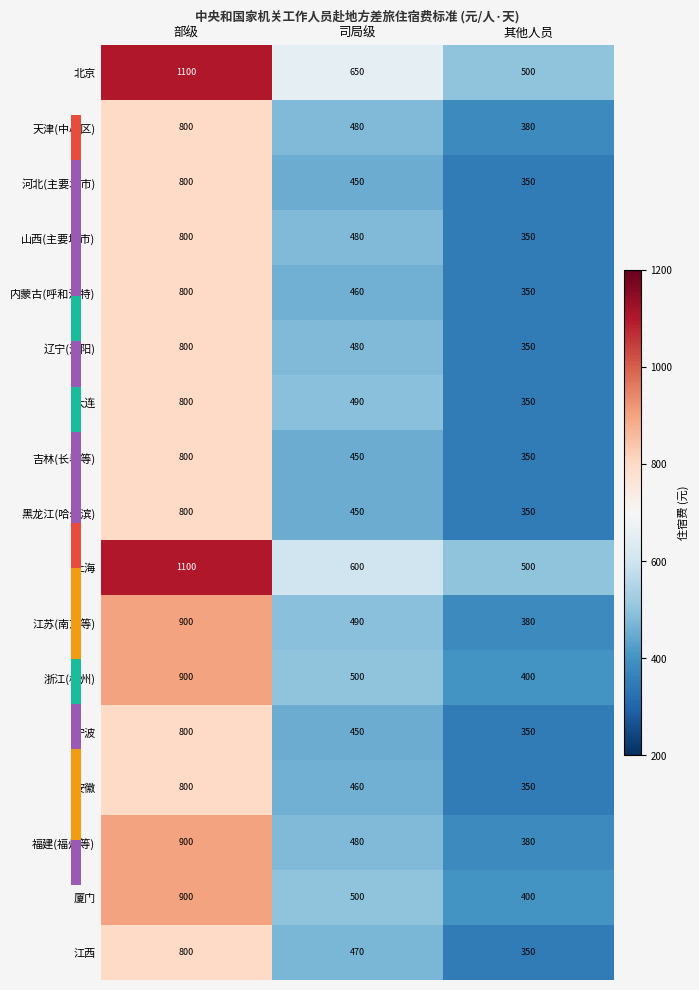

Is it true that 大连 equals 702 at 司局级?

False